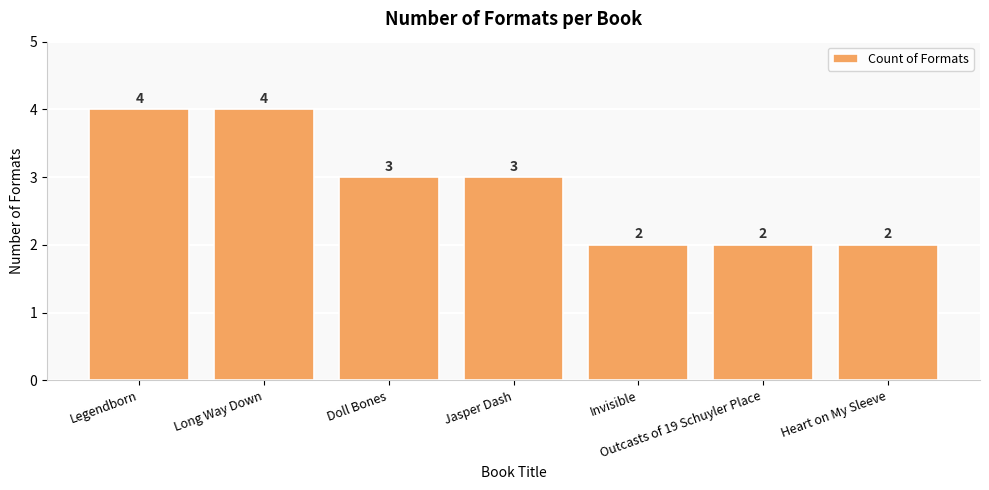

True or false: the data shows 4 at Long Way Down.

True